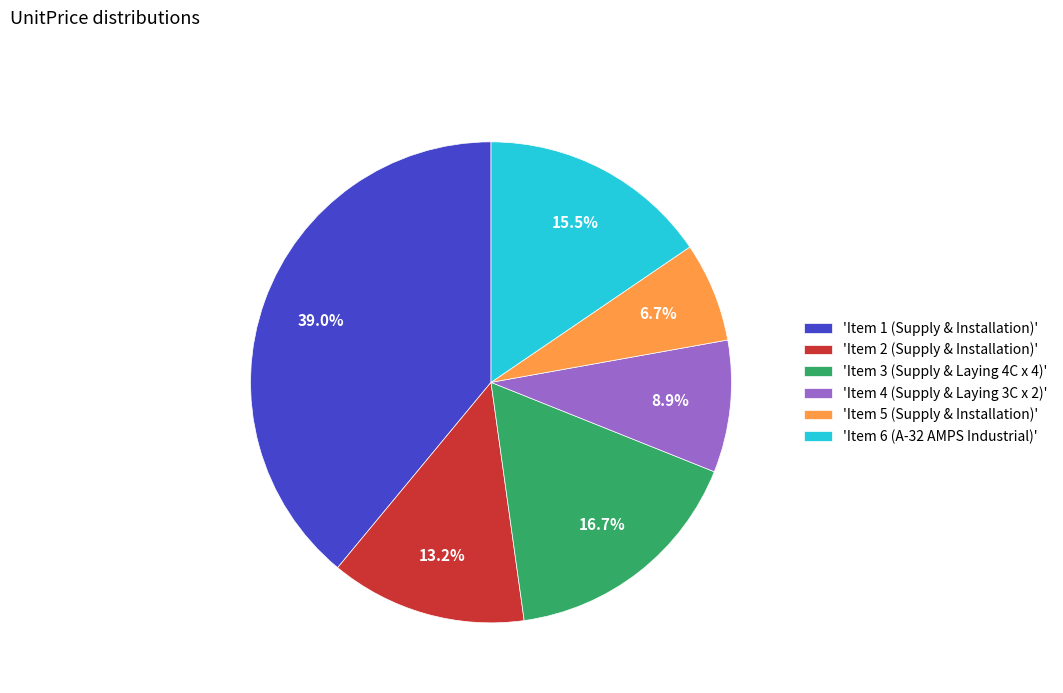

Which has a higher value, 'Item 6 (A-32 AMPS Industrial)' or 'Item 2 (Supply & Installation)'?

'Item 6 (A-32 AMPS Industrial)'